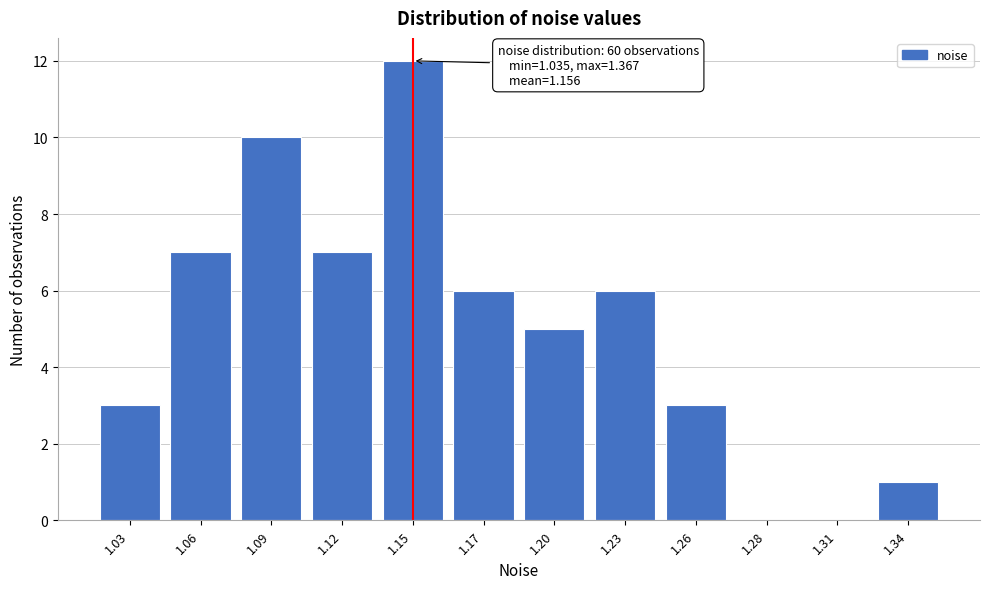

Reading left to right, transcribe all the data shown in this chart.

1.03=3	1.06=7	1.09=10	1.12=7	1.15=12	1.17=6	1.20=5	1.23=6	1.26=3	1.28=0	1.31=0	1.34=1